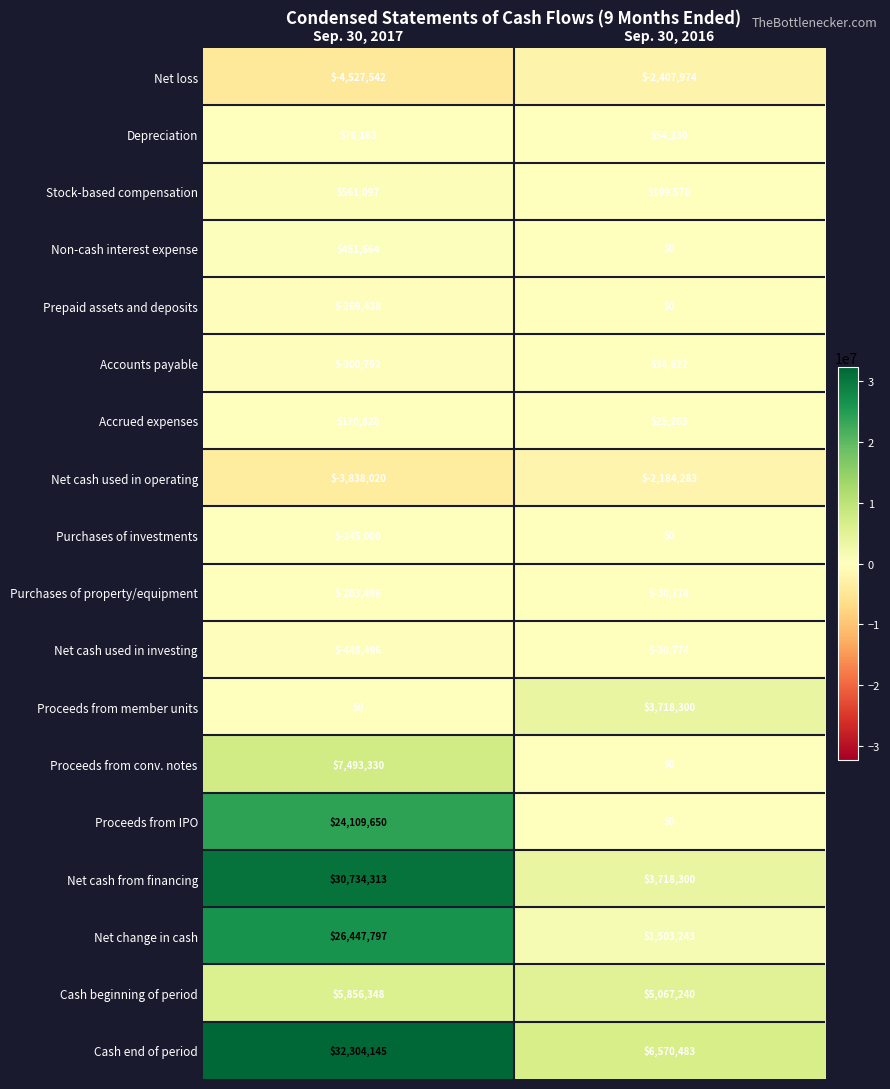

What is the sum of the Net cash used in investing values at Sep. 30, 2017 and Sep. 30, 2016?

-479270